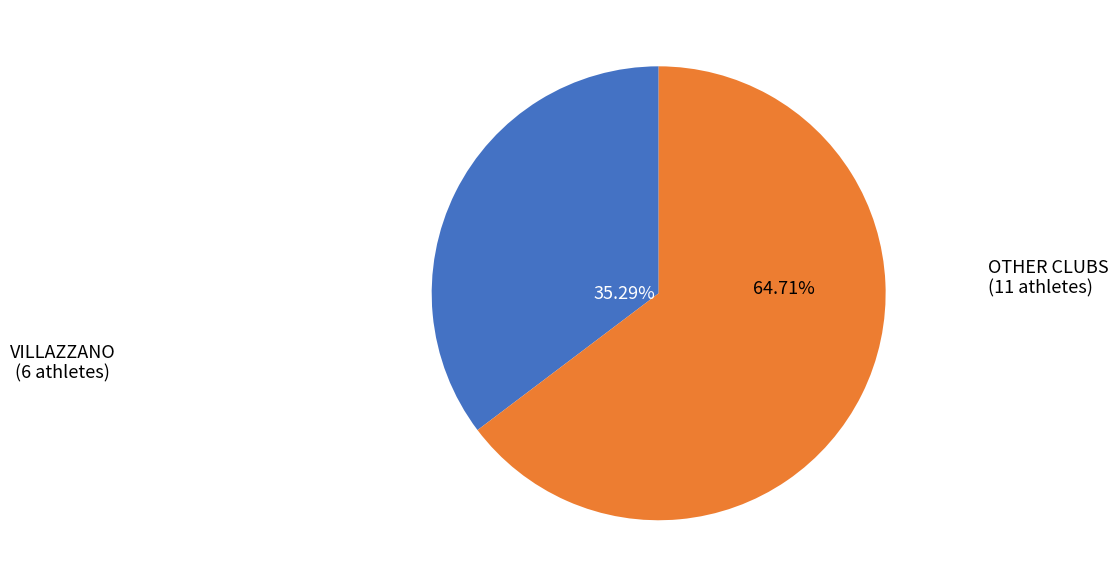

Does any single category account for the majority?

Yes